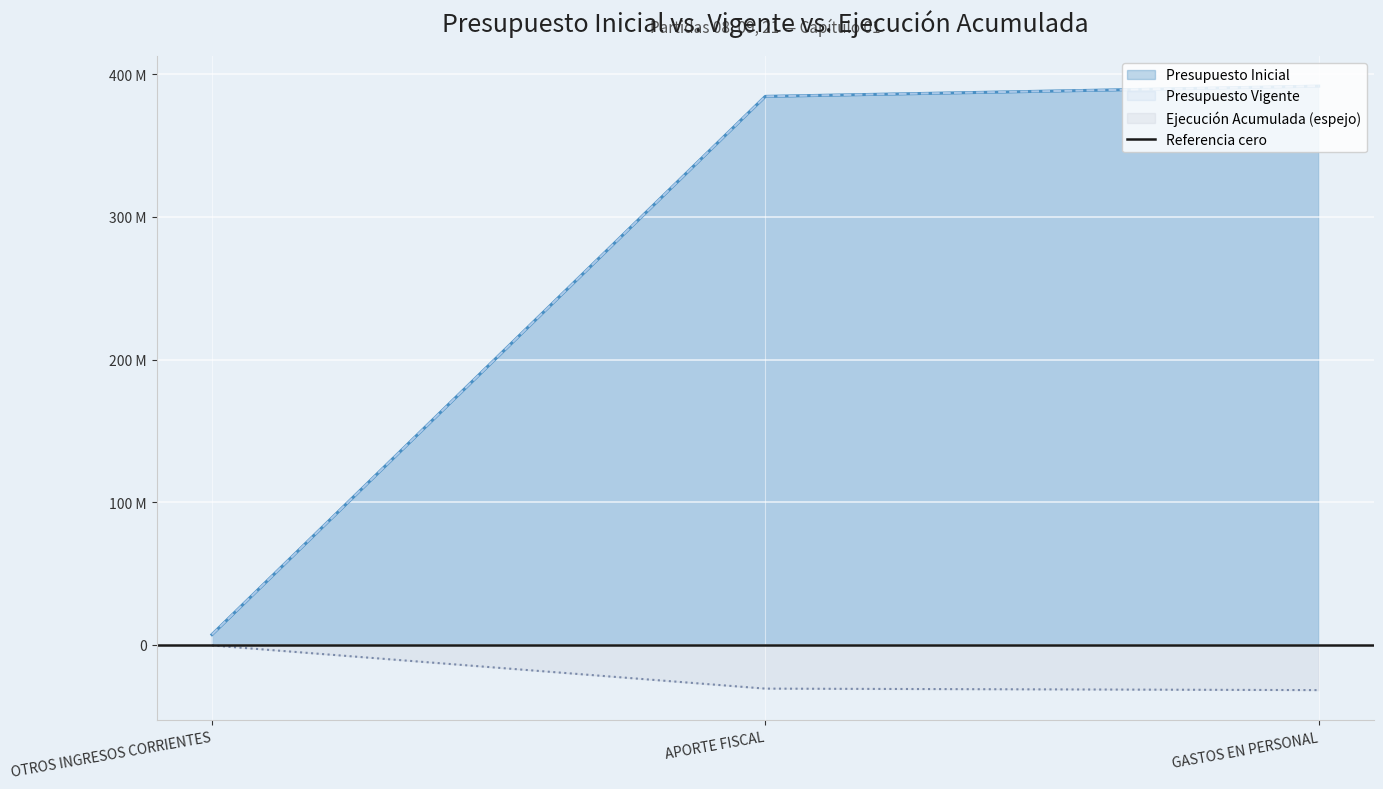

Rank the series by their maximum value, from lowest to highest.

Ejecucion Acumulada, Presupuesto Inicial, Presupuesto Vigente